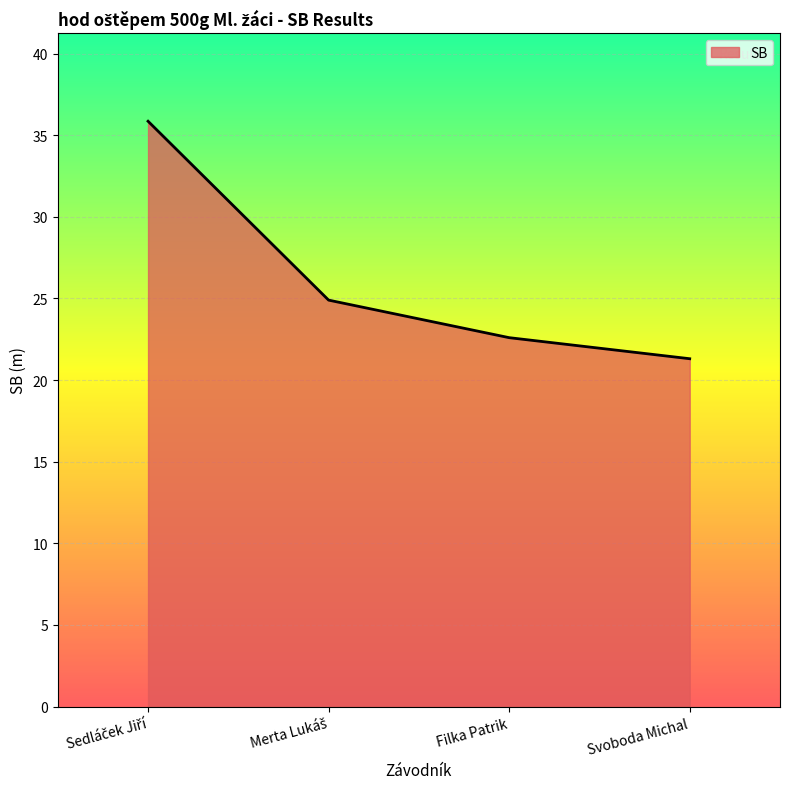

The value at Svoboda Michal is 12.7. True or false?

False